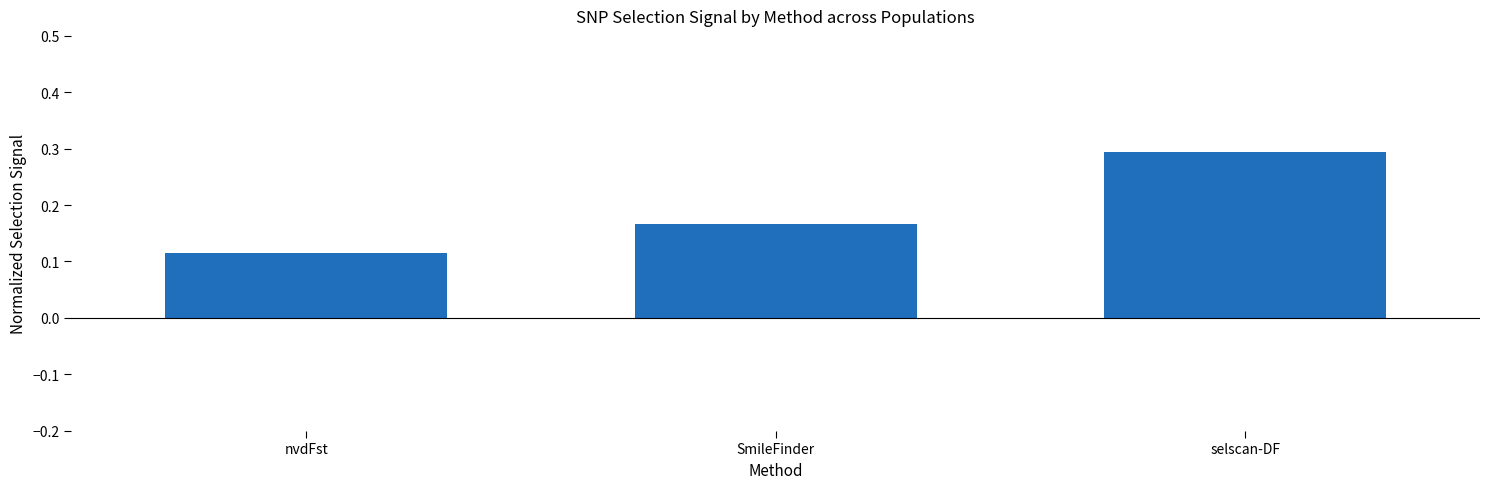

Does the chart contain stacked bars?

No